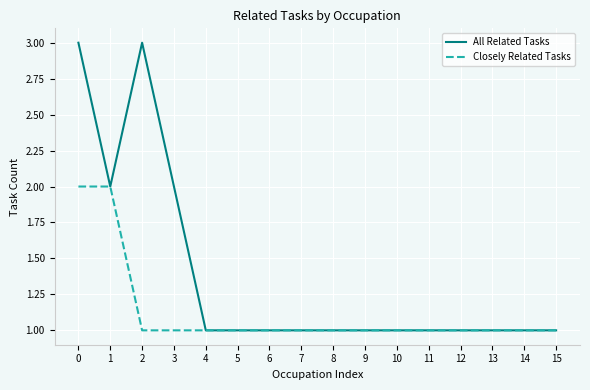

True or false: All Related Tasks has a value of 1 at 1.

False